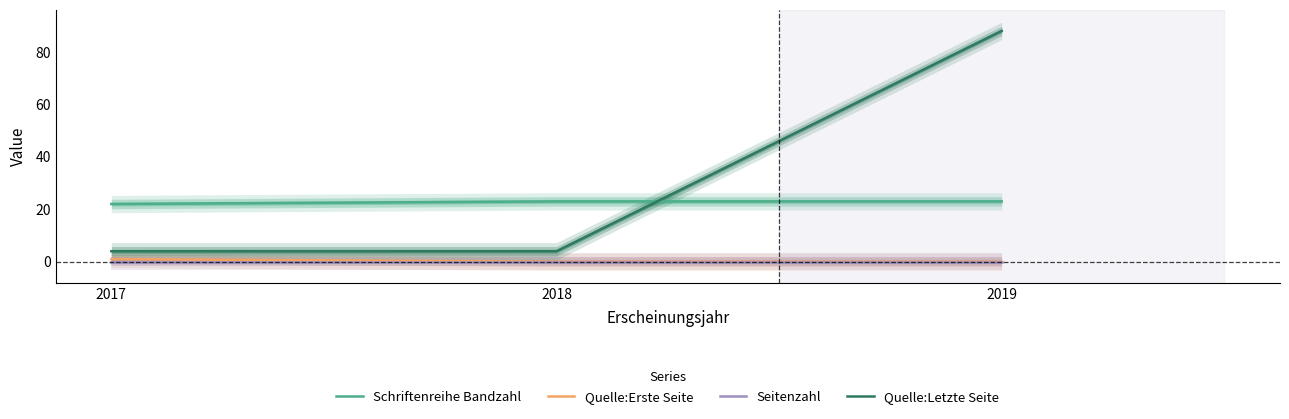

Reading right to left, extract all data points from this chart.

Schriftenreihe Bandzahl: 23	23	22
Quelle:Erste Seite: 0	0	1
Seitenzahl: 0	0	0
Quelle:Letzte Seite: 88	4	4